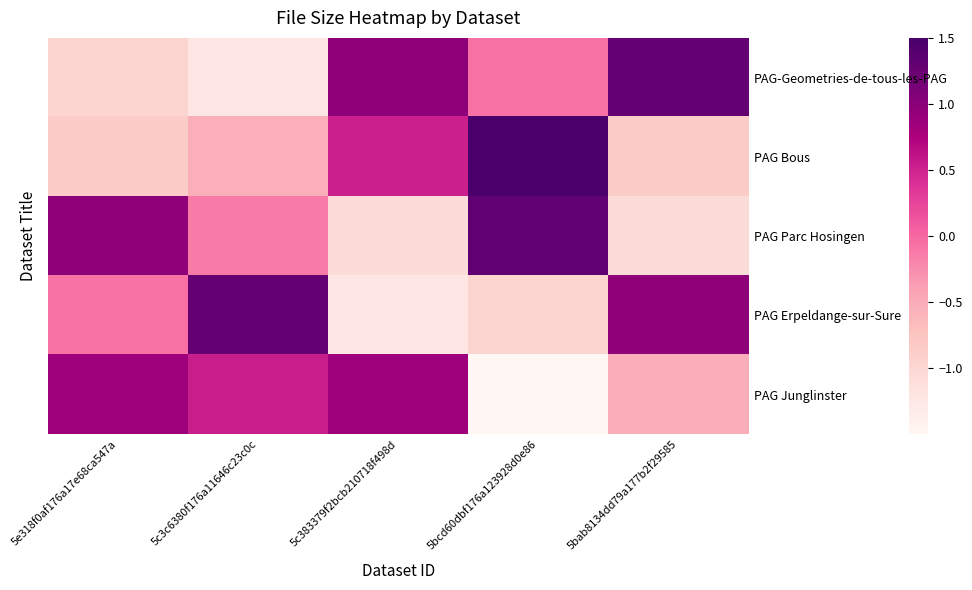

Which label corresponds to the smallest value in the chart?

5bcd60dbf176a123928d0e86